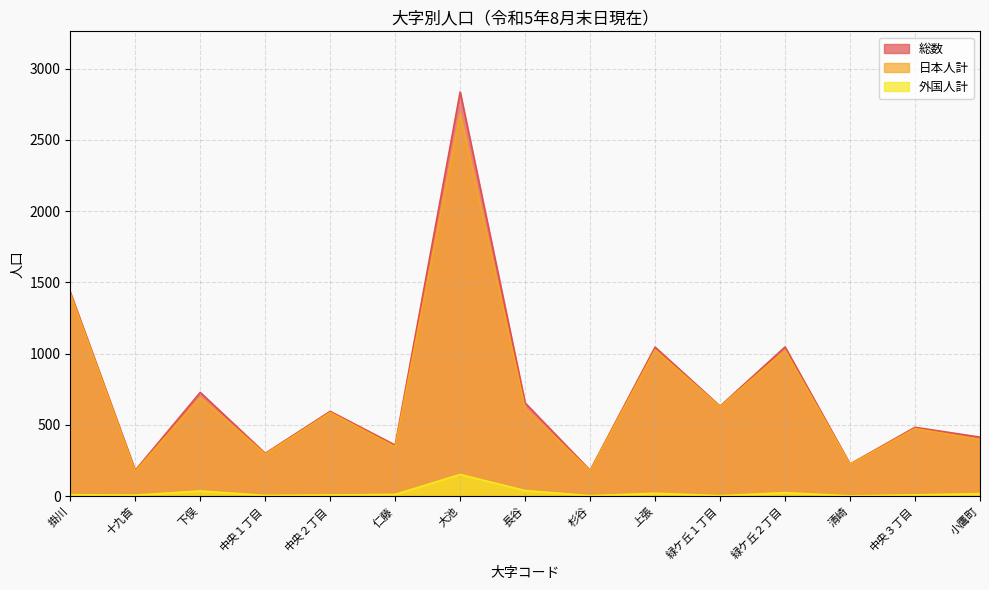

True or false: 日本人計 and 総数 cross at least once.

False